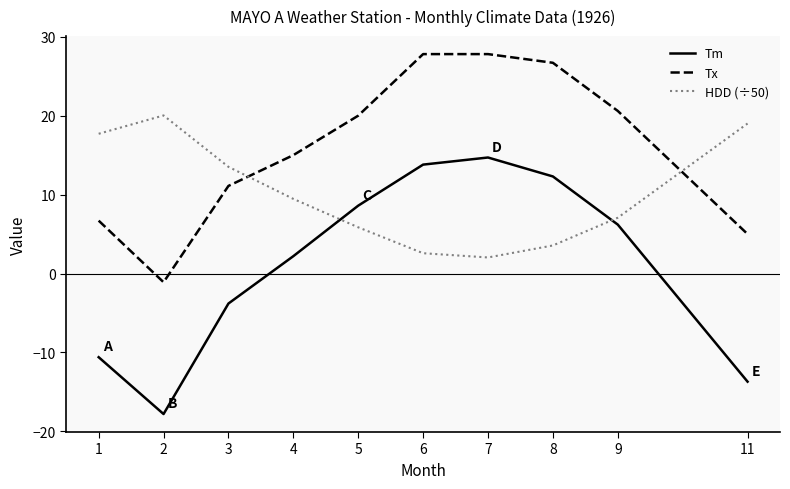

List the series in order of their overall mean, highest first.

Tx, HDD (÷50), Tm